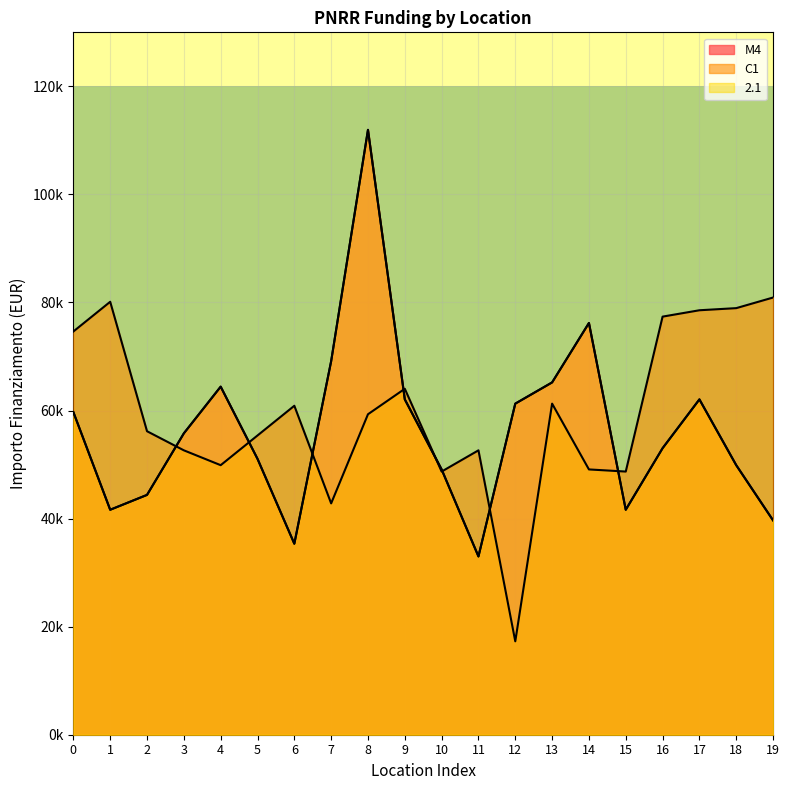

How many distinct data groups are displayed?

3